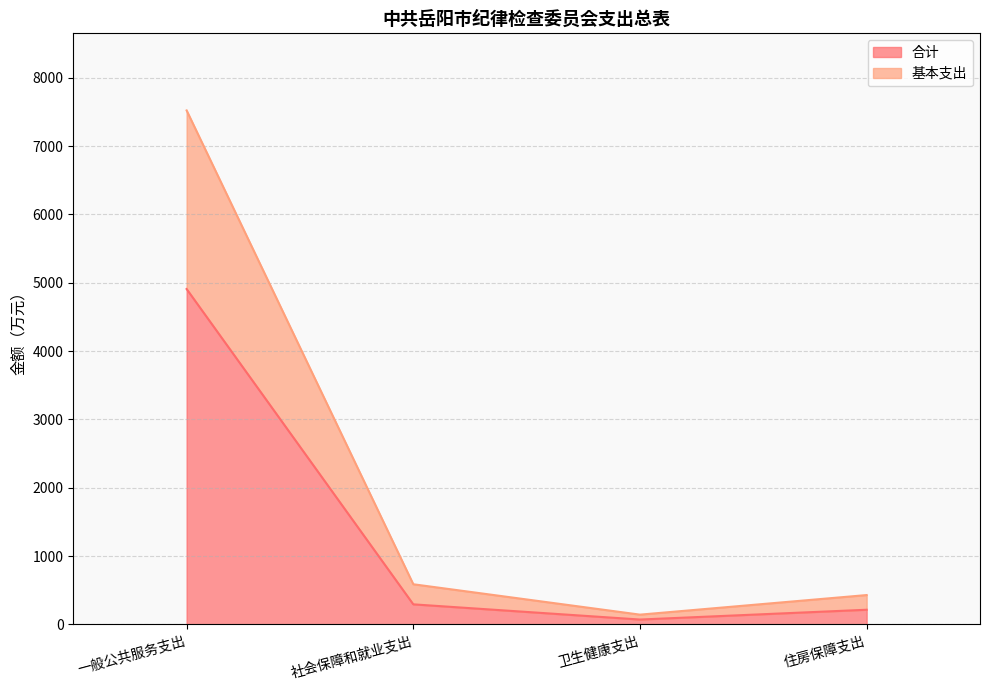

List the labels in order of 基本支出 value, smallest first.

卫生健康支出, 住房保障支出, 社会保障和就业支出, 一般公共服务支出